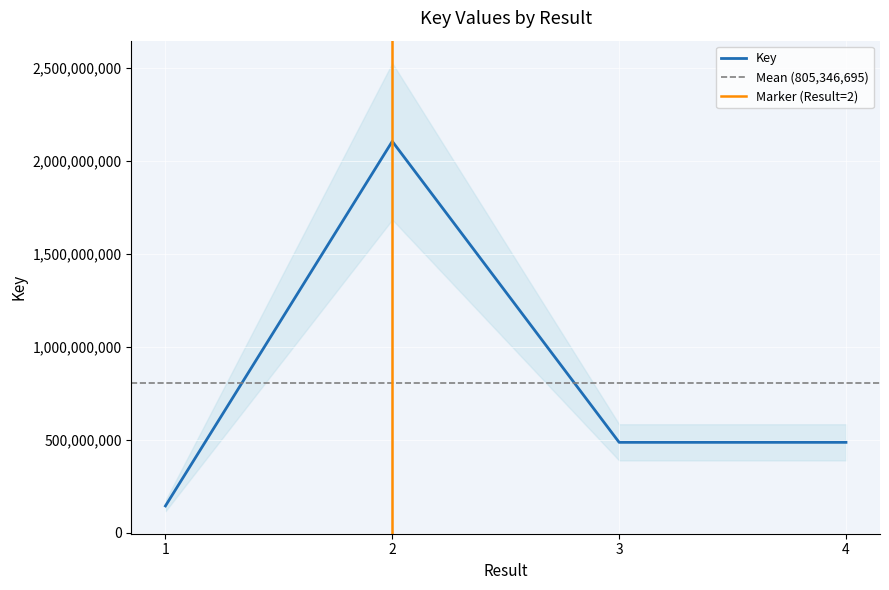

Where does the data first go above 486369566?

2